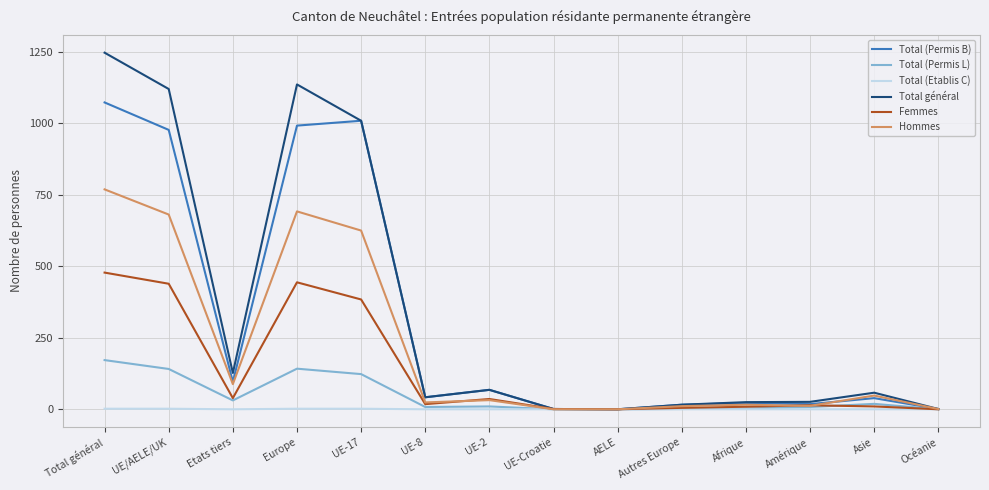

How many lines are shown in the chart?

6